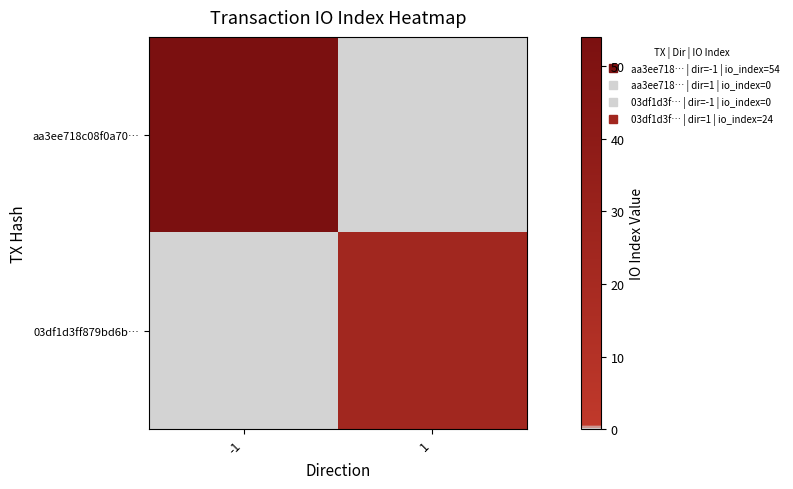

Reading left to right, transcribe all the data shown in this chart.

aa3ee718c08f0a70…: -1=54	1=0
03df1d3ff879bd6b…: -1=0	1=24